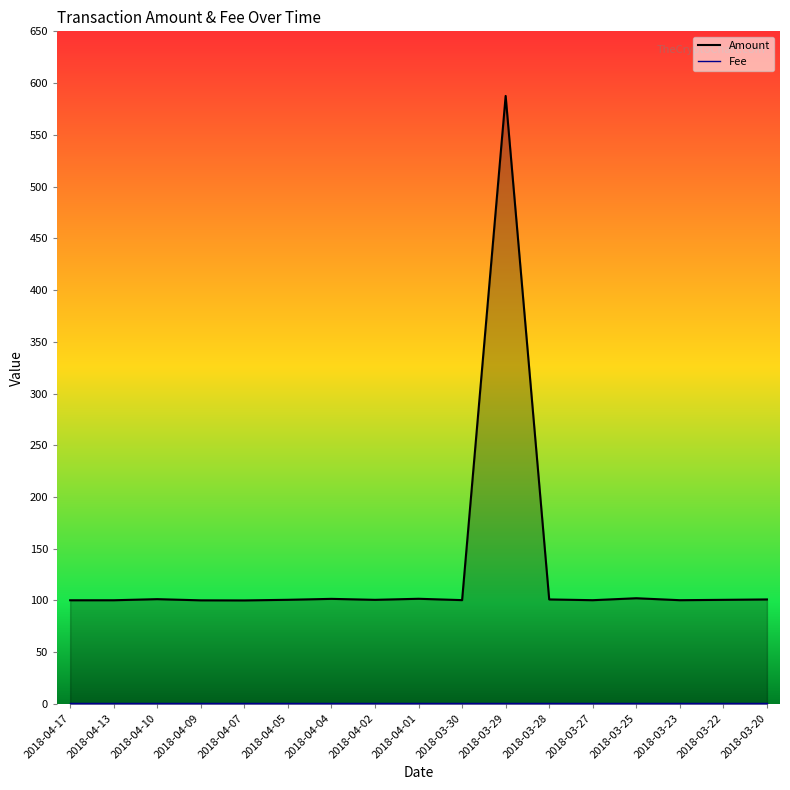

List the series in order of their overall mean, highest first.

Amount, Fee